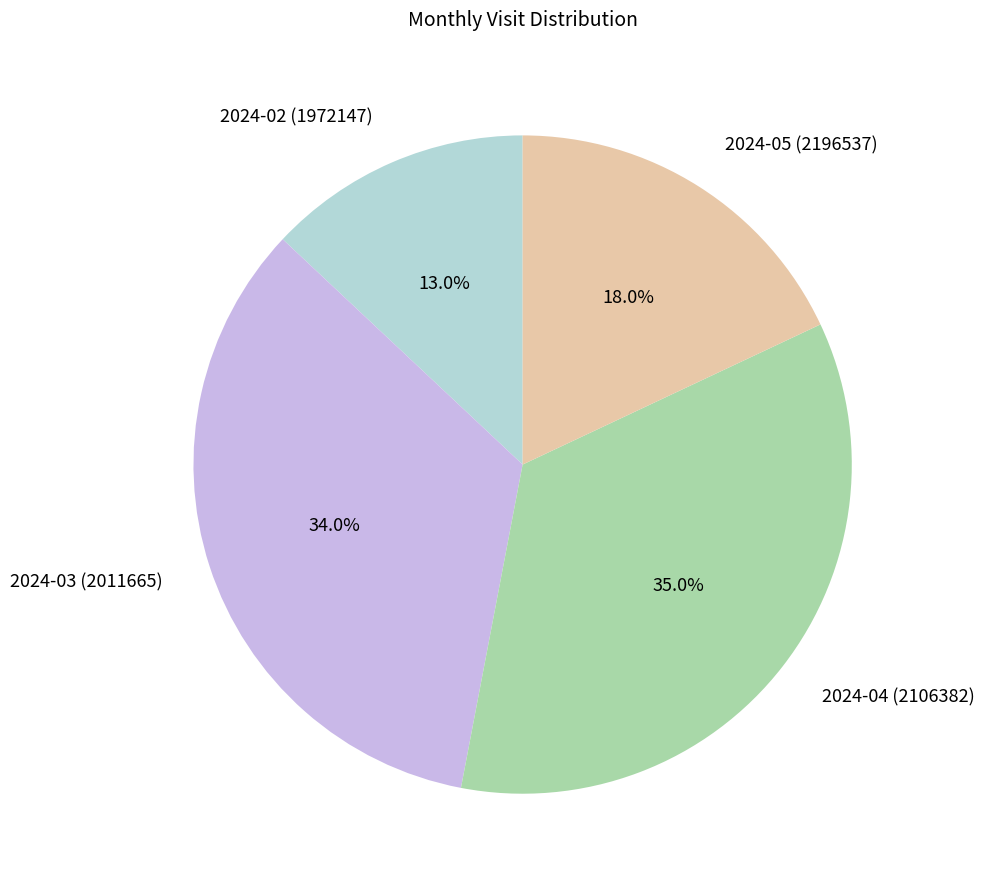

Does 2024-03 (2011665) represent more than half of the total?

No